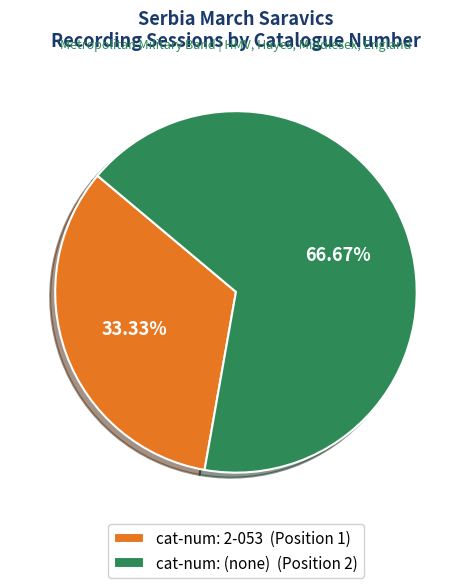

How many slices are in this pie chart?

2